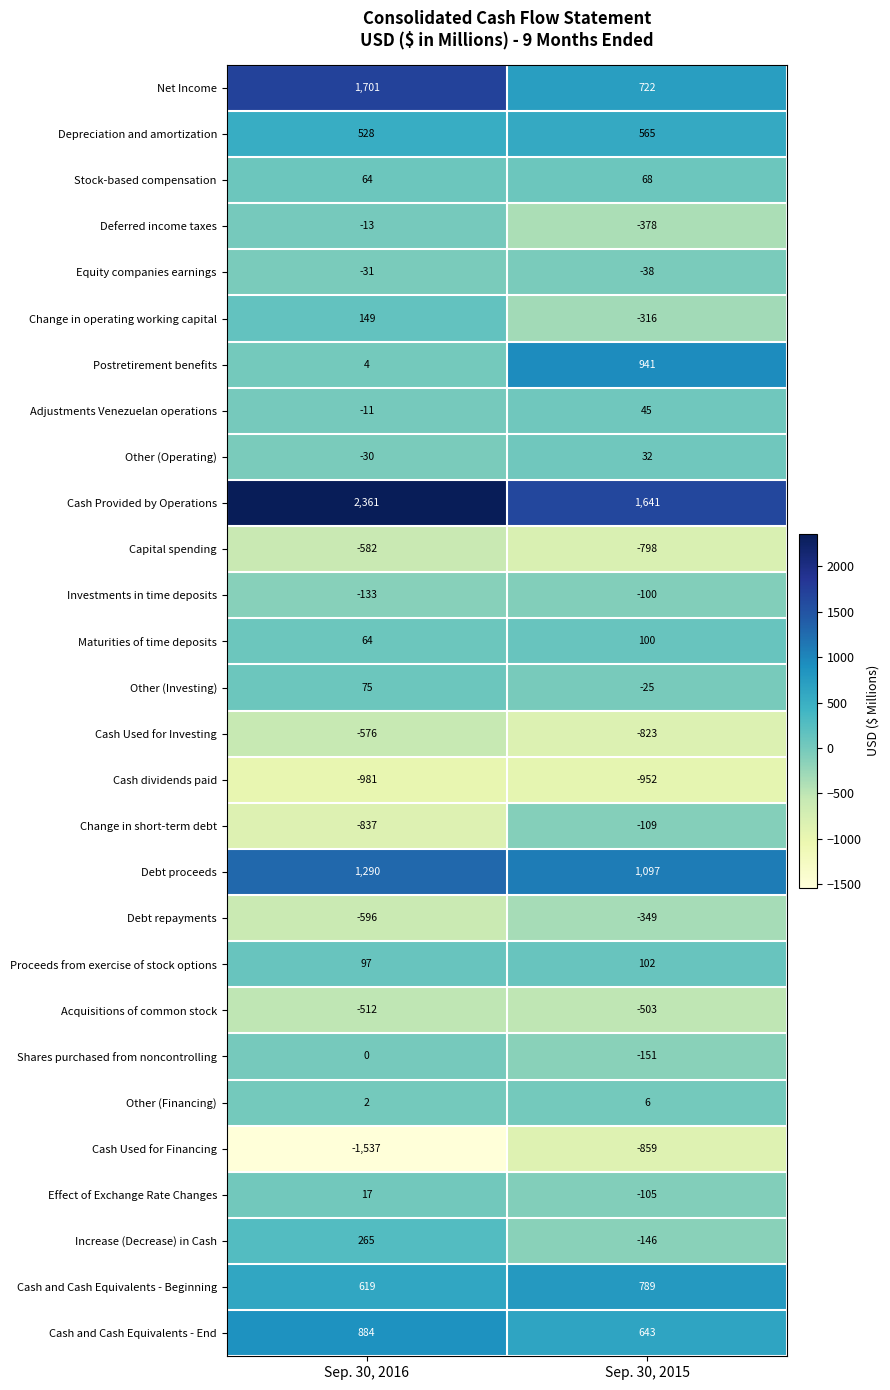

The value of Cash Used for Investing at Sep. 30, 2016 is -168. True or false?

False